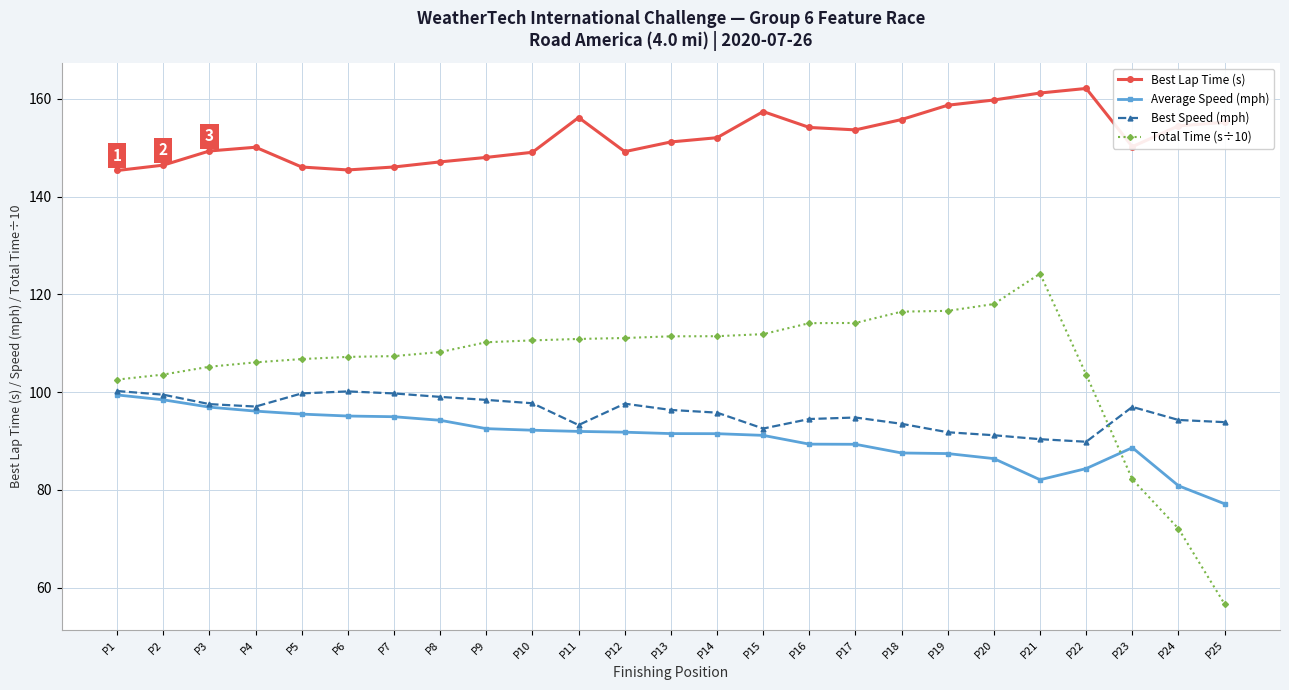

Which label corresponds to the largest value in the chart?

P22